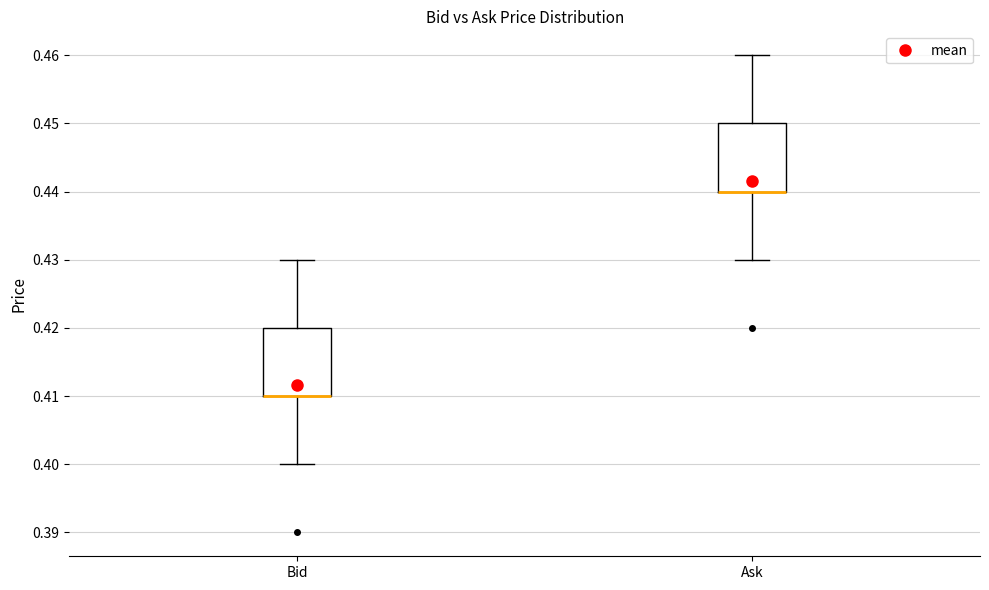

Reading left to right, read every box against the y-axis: the position of its median line, the range the box covers, and the ends of its whiskers. The values are not printed on the chart, so give them approximately, as read against the axis.

Bid: median 0.41 (drawn on the box's lower edge), box 0.41 to 0.42, whiskers 0.40 to 0.43
Ask: median 0.44 (drawn on the box's lower edge), box 0.44 to 0.45, whiskers 0.43 to 0.46